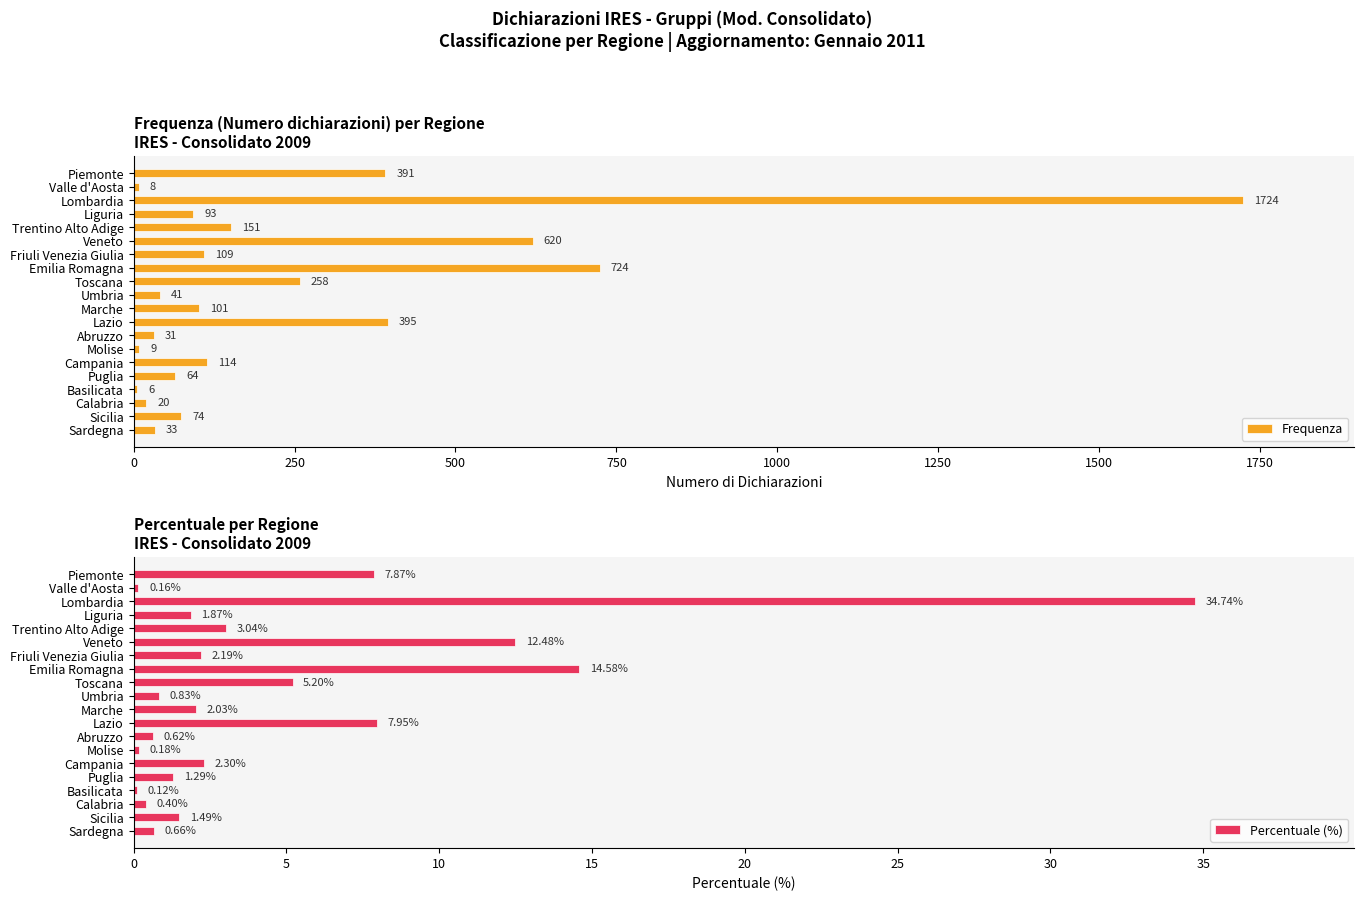

Rank the series by their maximum value, from highest to lowest.

Frequenza, Percentuale (%)